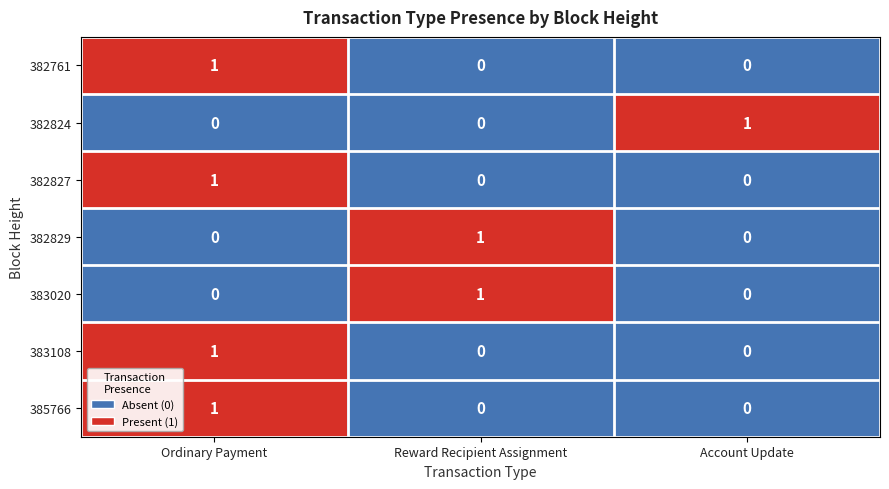

What is the greatest value displayed?

1